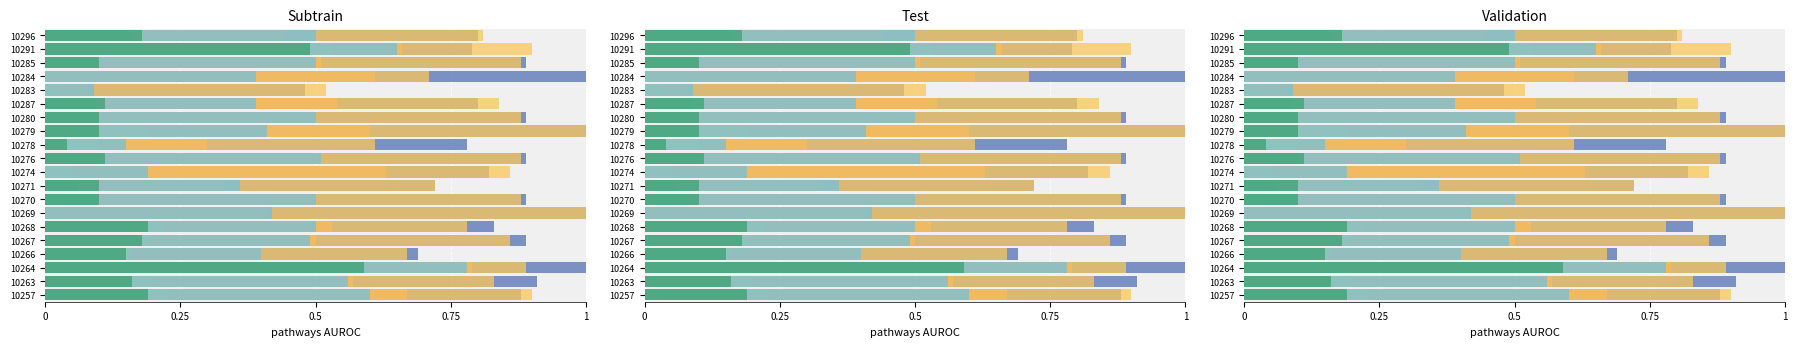

What is the value of the L5 bar at the 13th from the left?

0.4